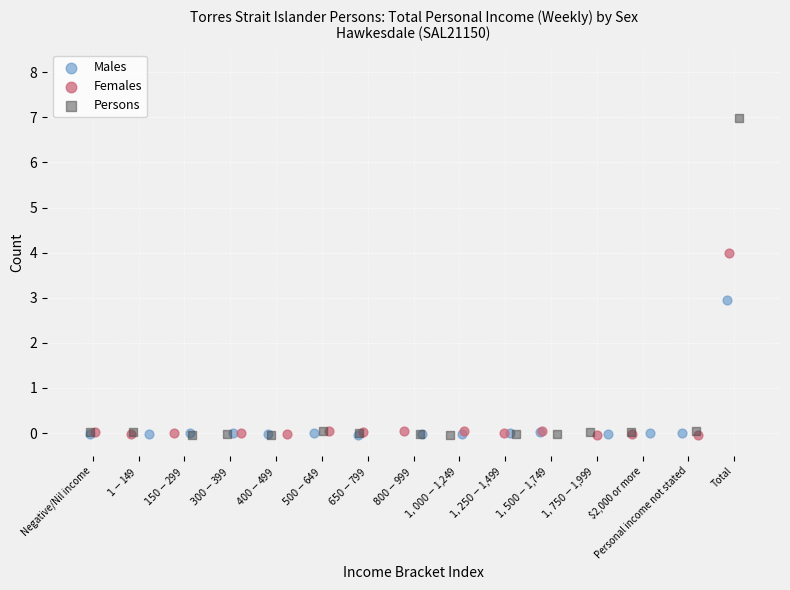

Which series has the largest Y range (max minus min)?

Persons